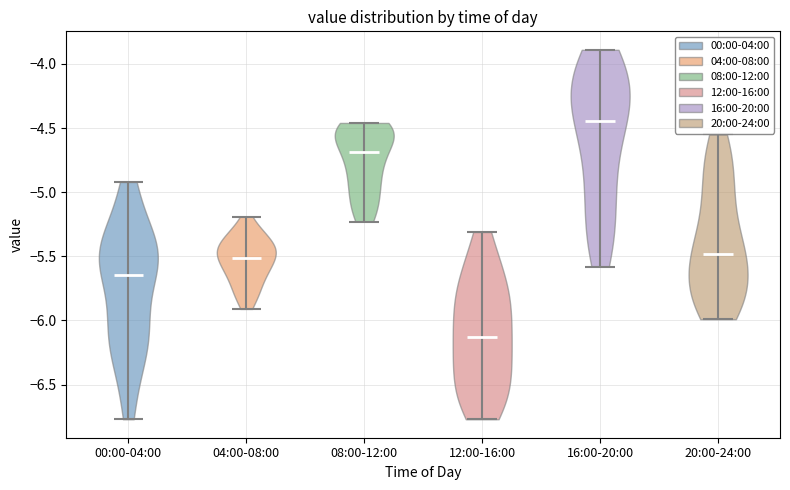

What is the lowest point the violin for 12:00-16:00 reaches on the y-axis? The values are not printed on the chart, so give them approximately, as read against the axis.

-6.75